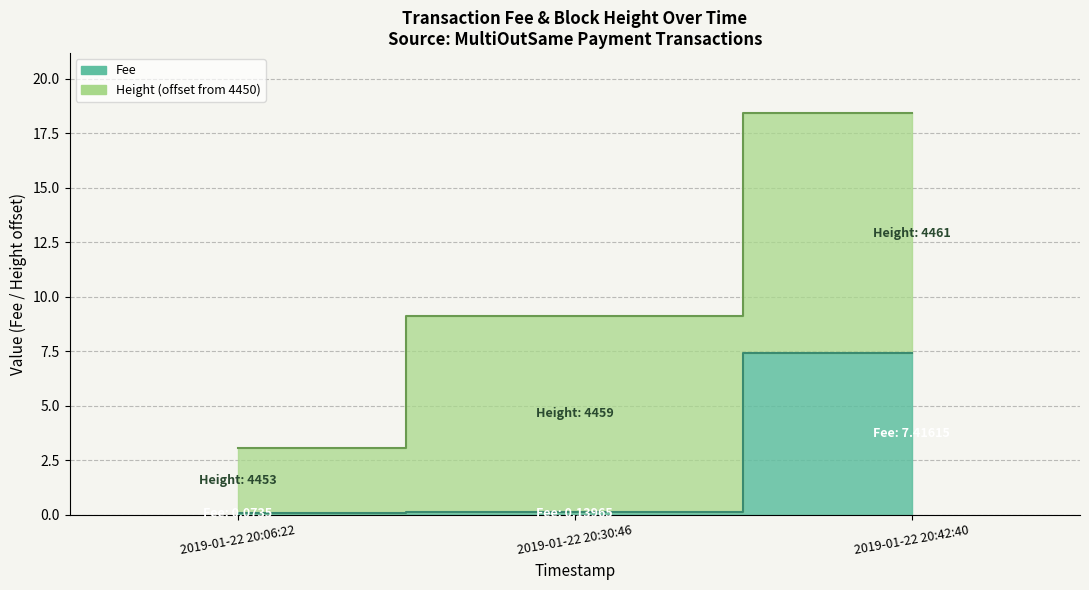

True or false: the data shows 0.1 at 2019-01-22 20:06:22.

False